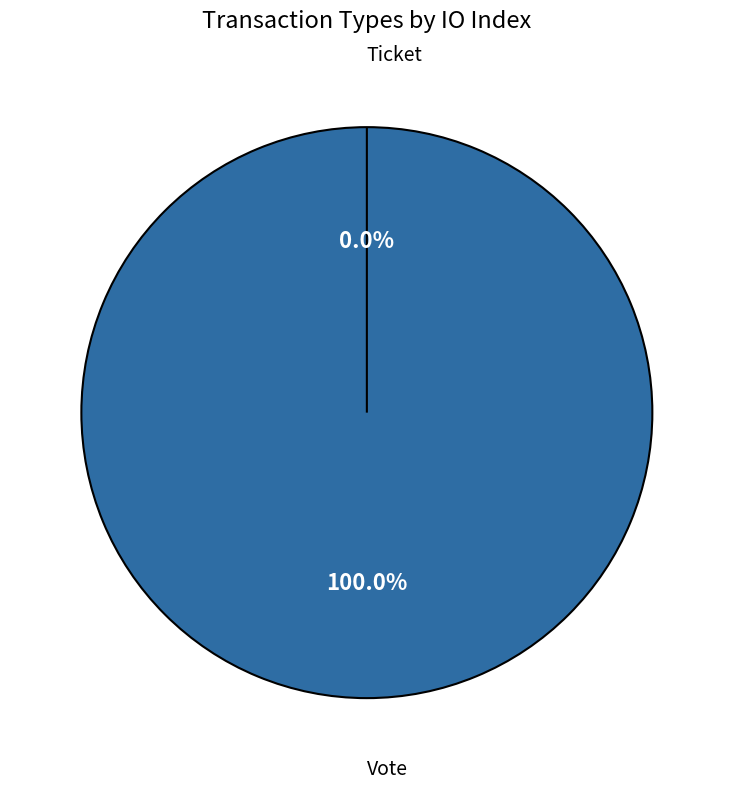

What is the change in value from Vote to Ticket?

-1